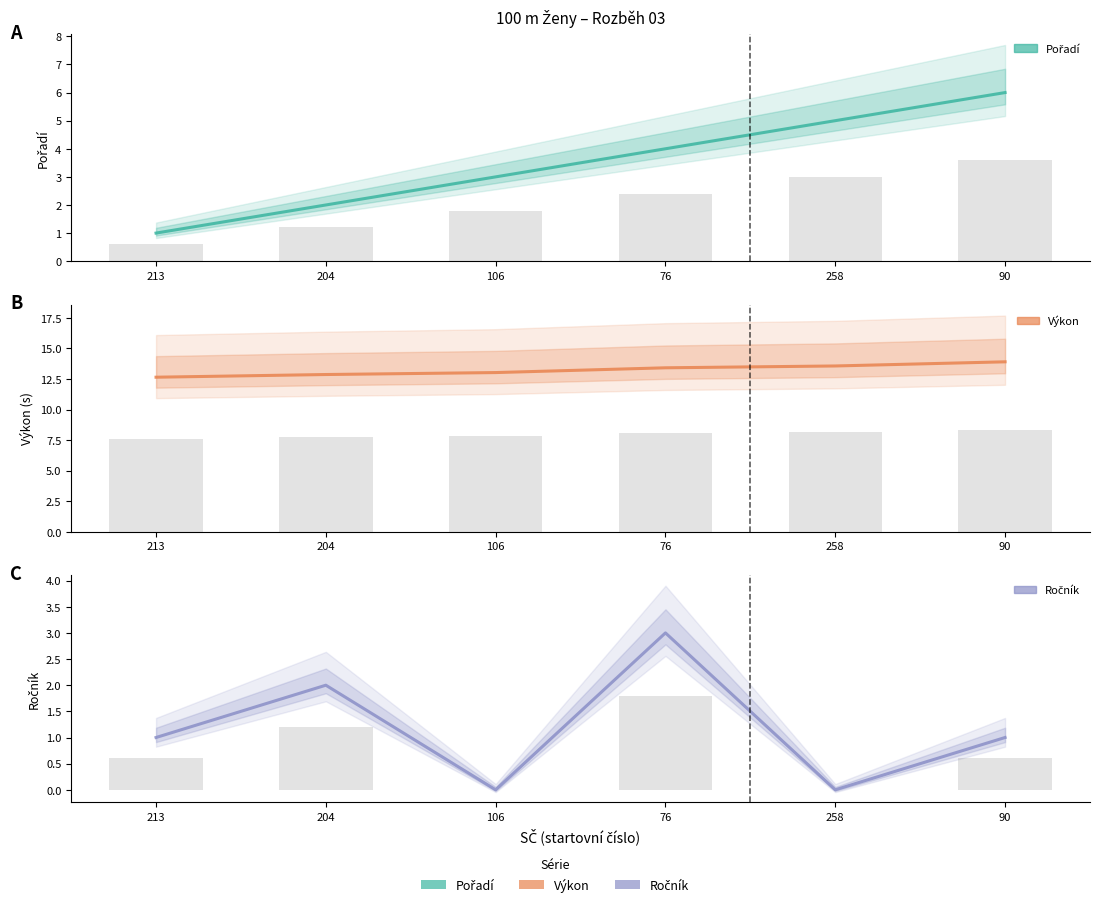

Rank the series by their maximum value, from lowest to highest.

Ročník, Pořadí, Výkon